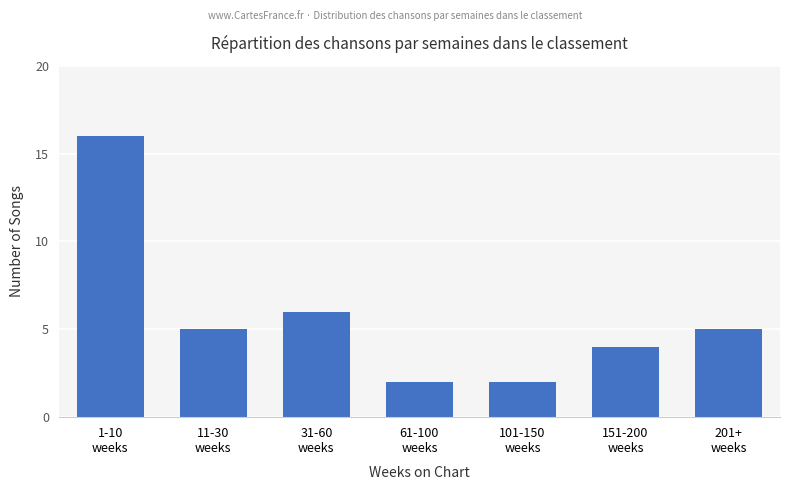

Reading right to left, what are all the values shown in this chart?

201+
weeks=5	151-200
weeks=4	101-150
weeks=2	61-100
weeks=2	31-60
weeks=6	11-30
weeks=5	1-10
weeks=16